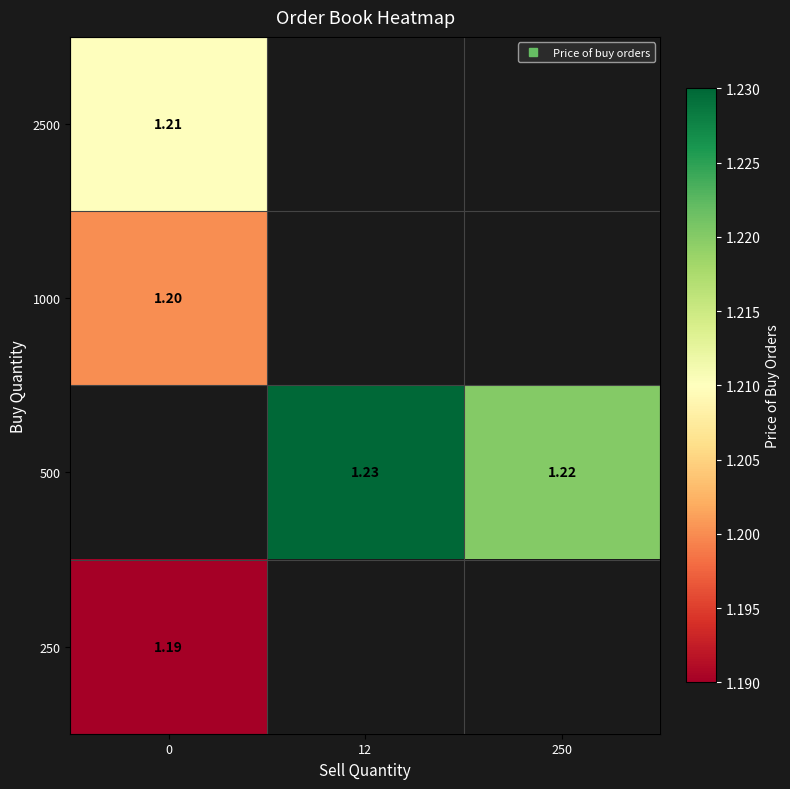

How many series are shown in this chart?

4